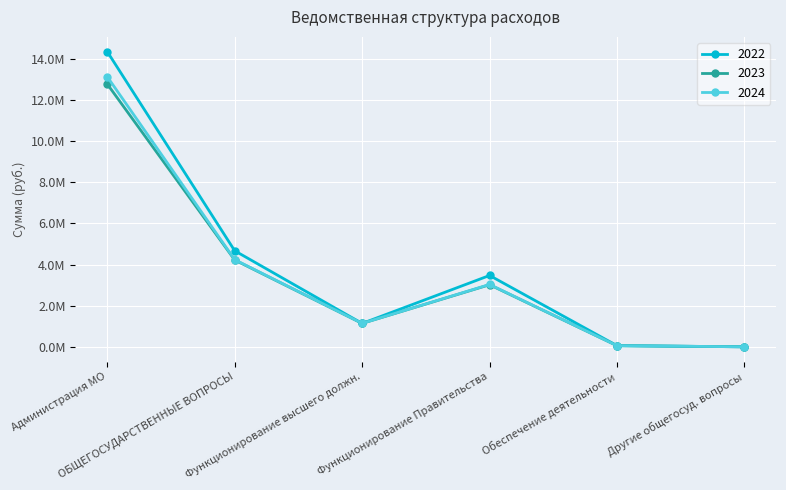

Which series ends up on top after the final intersection of 2024 and 2022?

2022